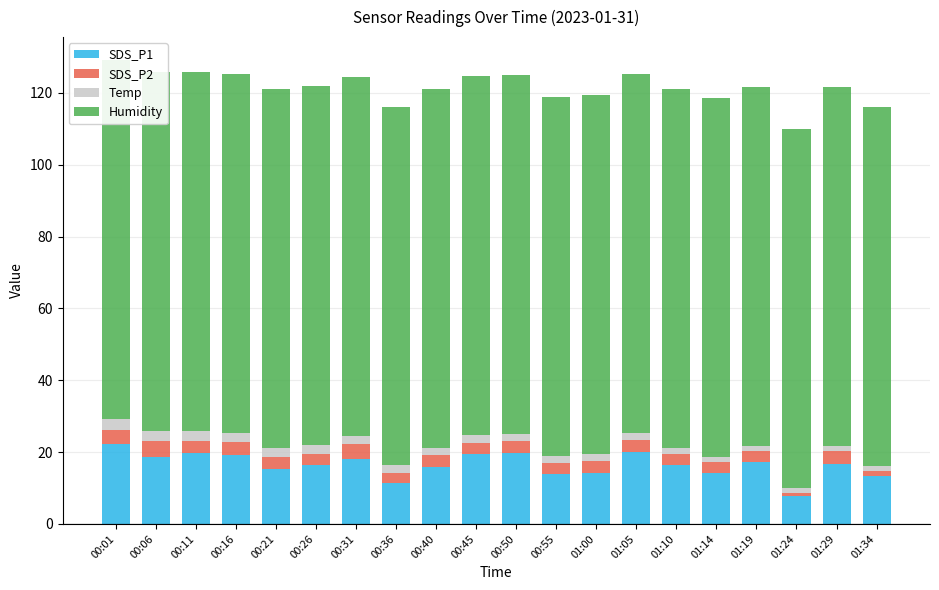

Rank the categories by SDS_P1 value from highest to lowest.

00:01, 01:05, 00:11, 00:50, 00:45, 00:16, 00:06, 00:31, 01:19, 01:29, 00:26, 01:10, 00:40, 00:21, 01:00, 01:14, 00:55, 01:34, 00:36, 01:24